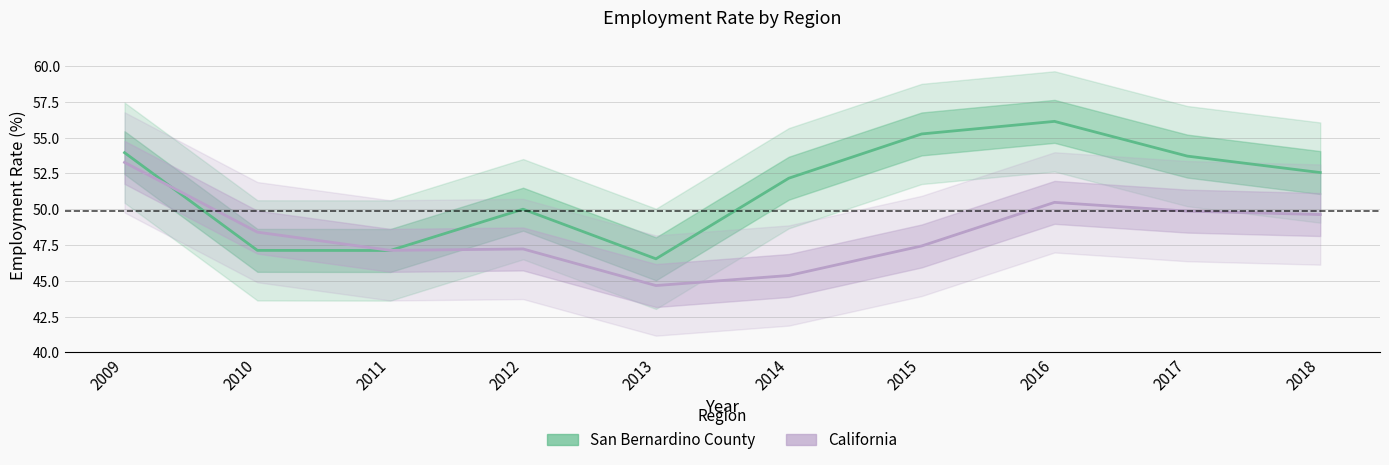

True or false: San Bernardino County and California cross at least once.

True